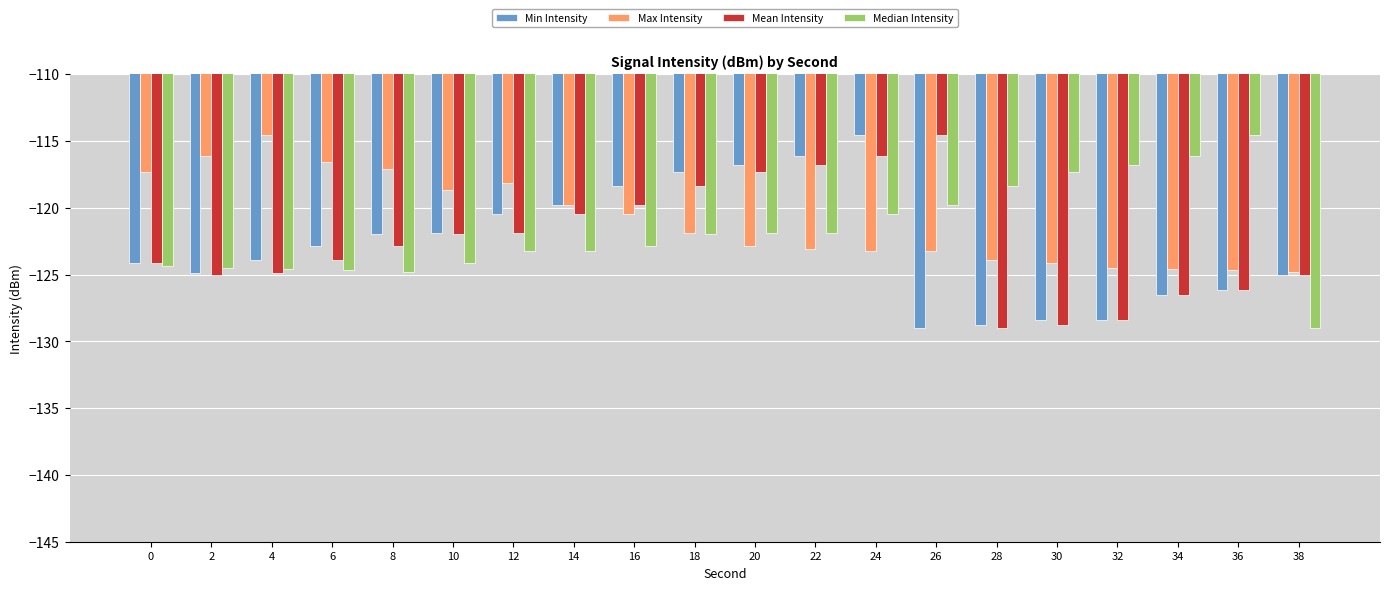

Between 20 and 36, which series saw the biggest shift?

Min Intensity